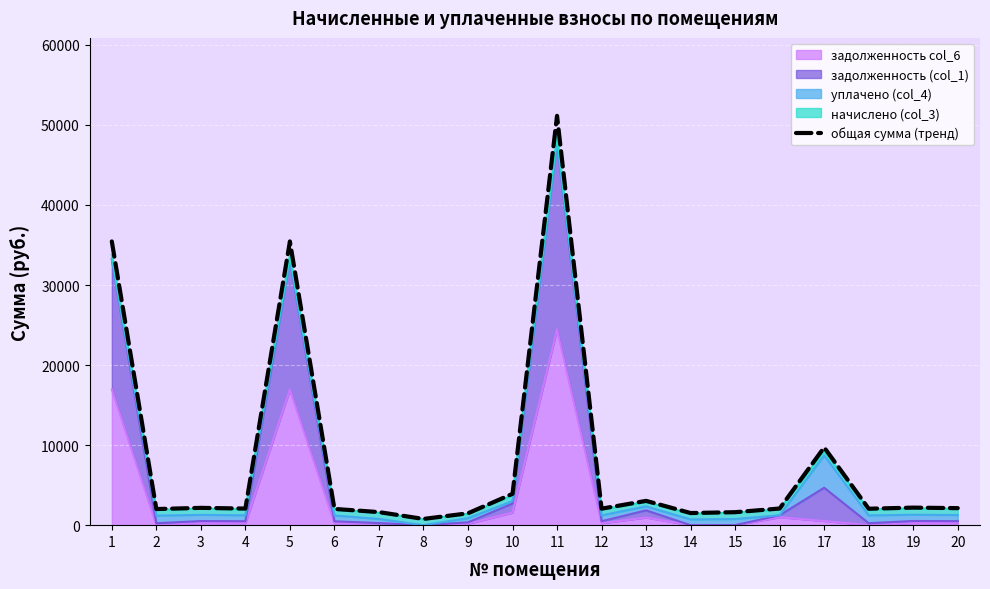

List the labels in order of value, largest first.

11, 1, 5, 17, 10, 13, 19, 3, 20, 16, 4, 12, 18, 6, 2, 7, 15, 14, 9, 8